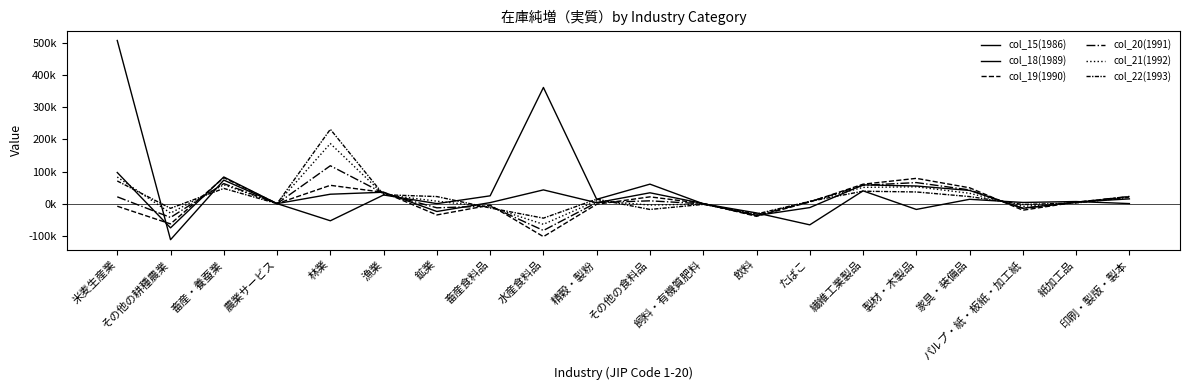

Does the chart display data point markers on the line(s)?

No